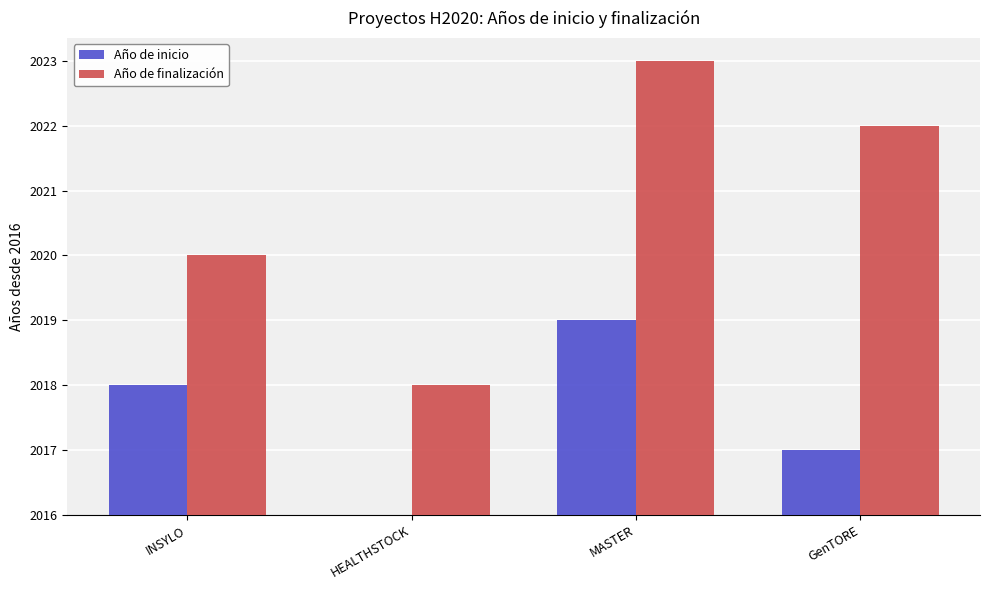

Does the chart contain stacked bars?

No